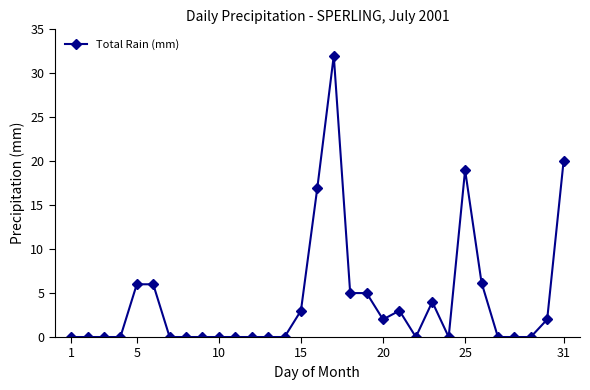

How many series are shown in this chart?

1